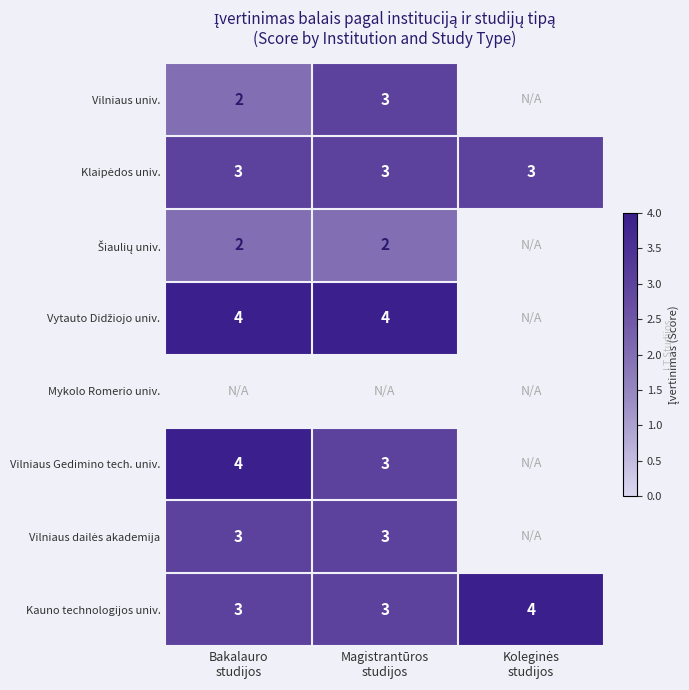

Which series has the largest total across all categories?

Kauno technologijos univ.